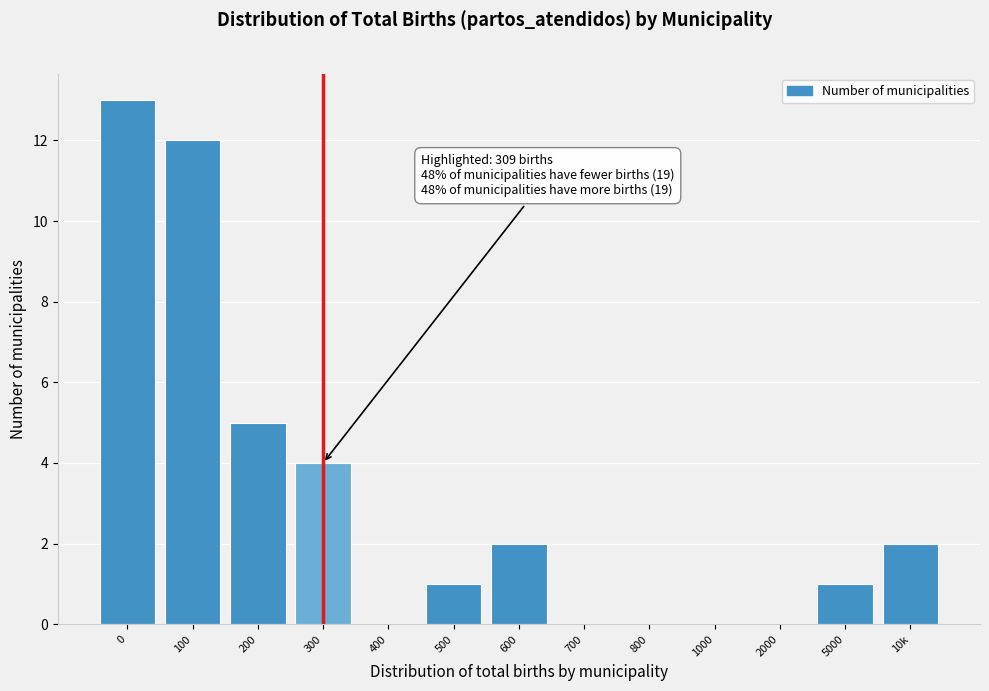

Reading left to right, what are all the values shown in this chart?

0=13	100=12	200=5	300=4	400=0	500=1	600=2	700=0	800=0	1000=0	2000=0	5000=1	10k=2